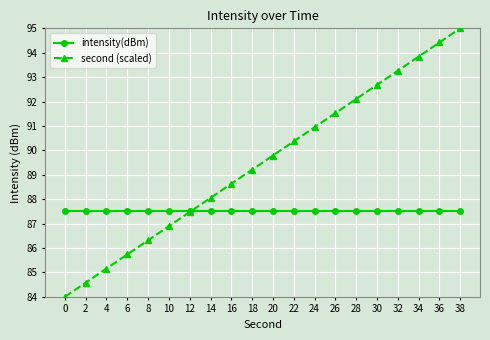

How many intersections are there between intensity(dBm) and second (scaled)?

1